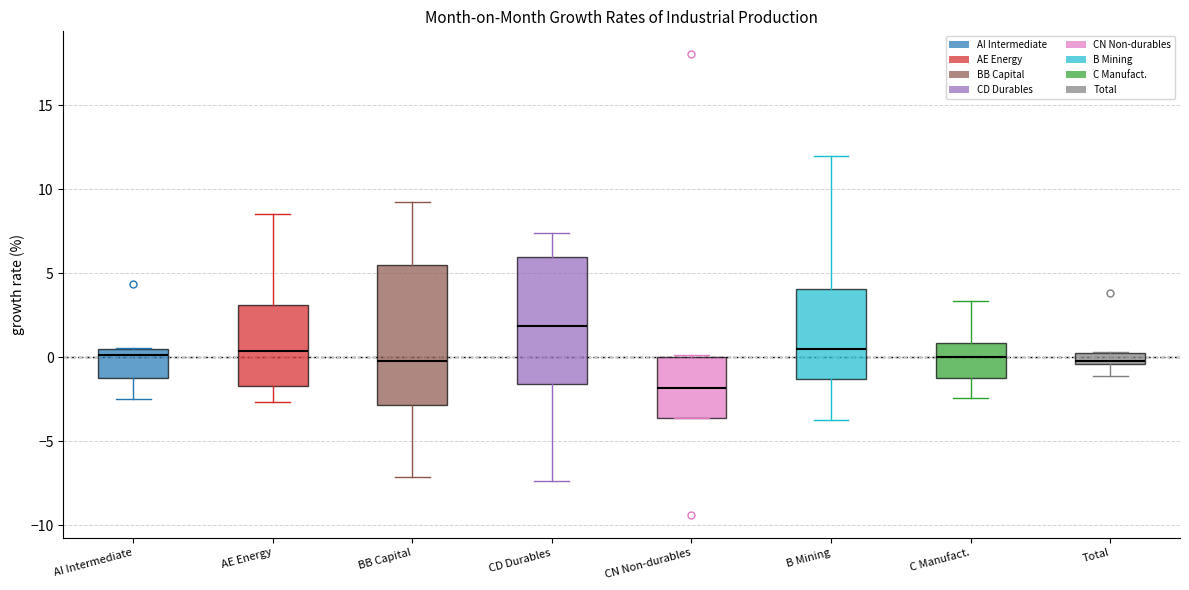

Which box's median line is the highest?

CD Durables